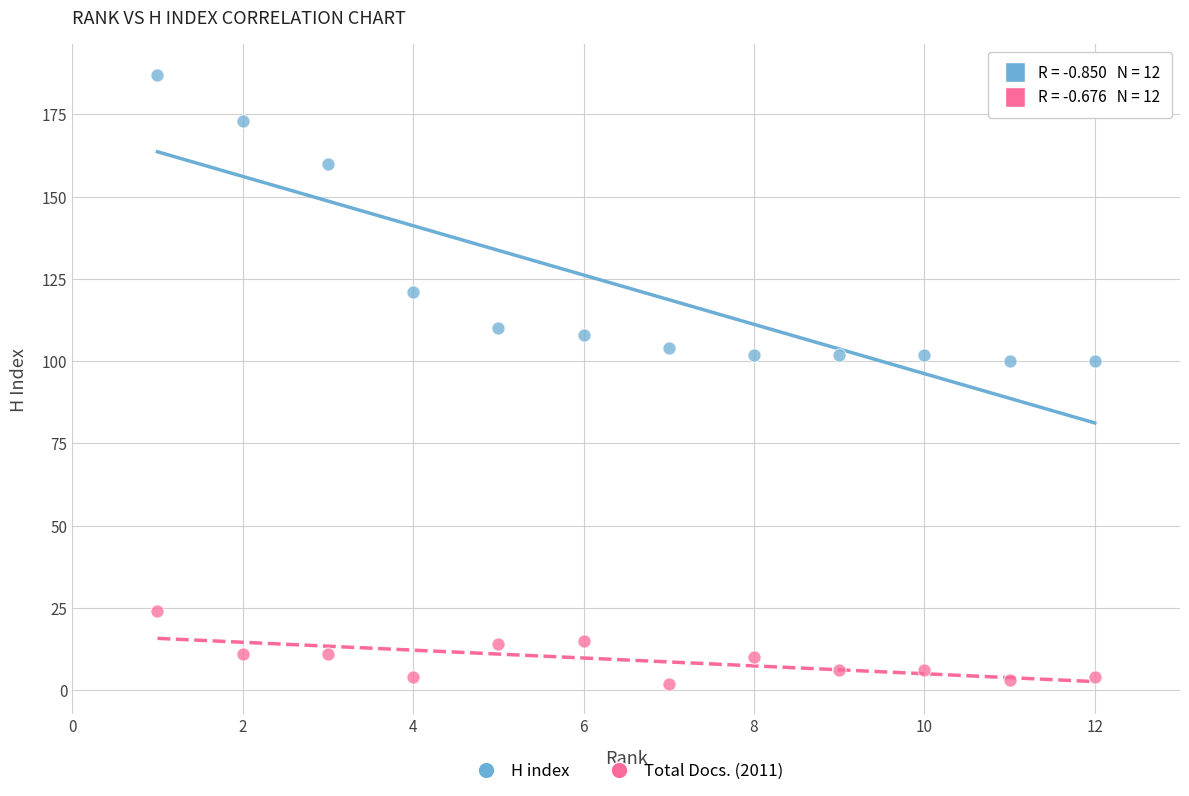

In the H index series, what Y value is closest to 143?

160